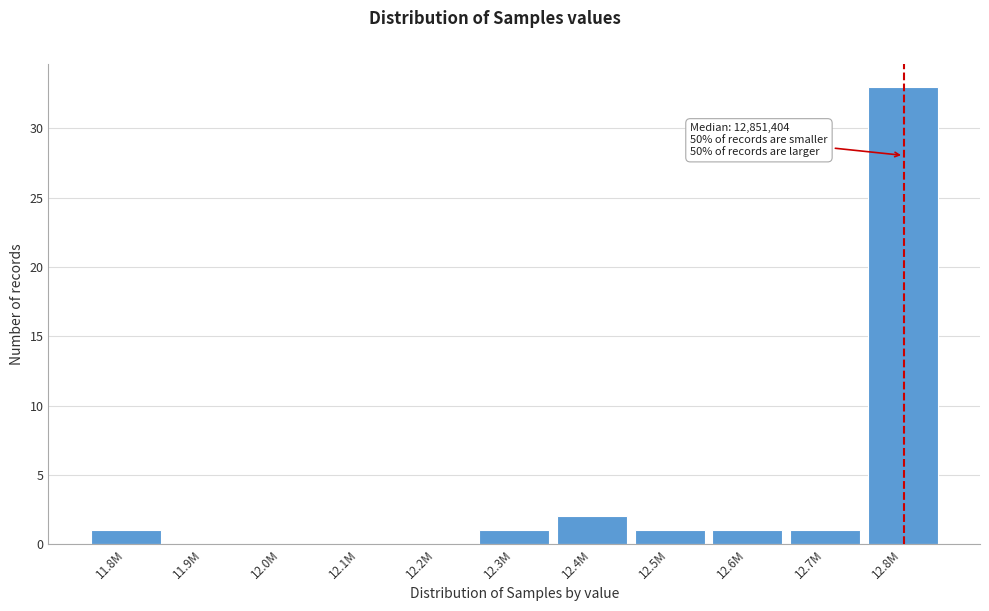

Reading right to left, transcribe all the data shown in this chart.

12.8M=33	12.7M=1	12.6M=1	12.5M=1	12.4M=2	12.3M=1	12.2M=0	12.1M=0	12.0M=0	11.9M=0	11.8M=1